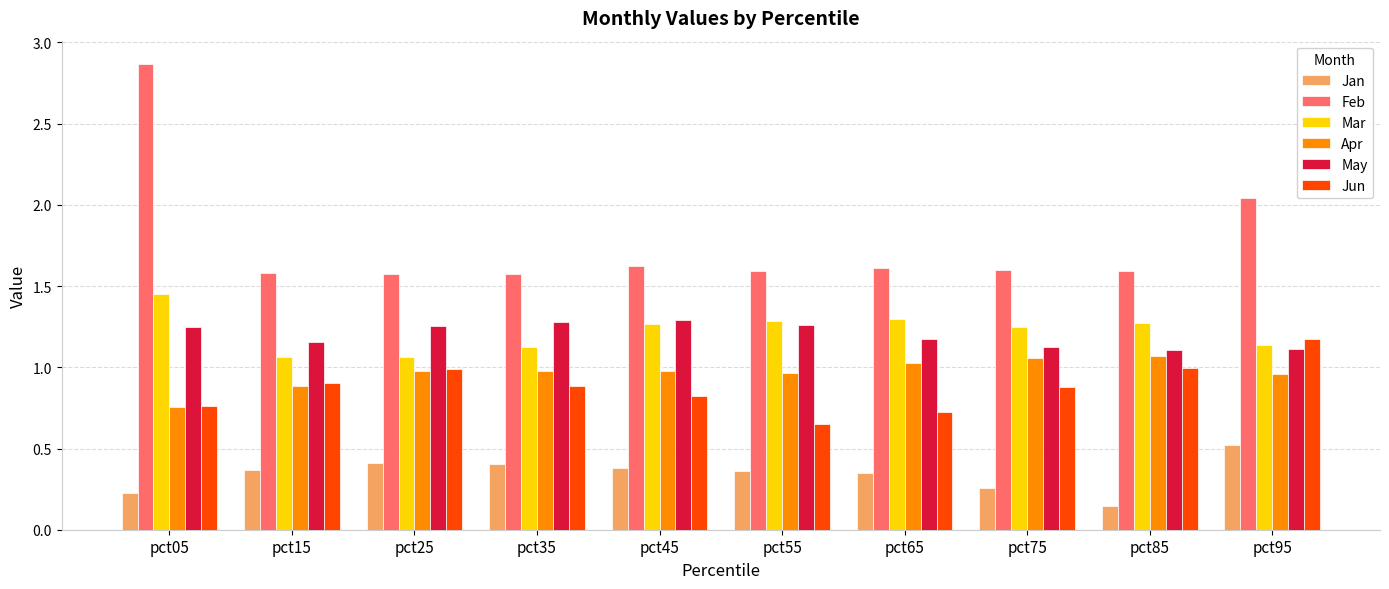

The Apr series shows 0.3 at pct25. True or false?

False